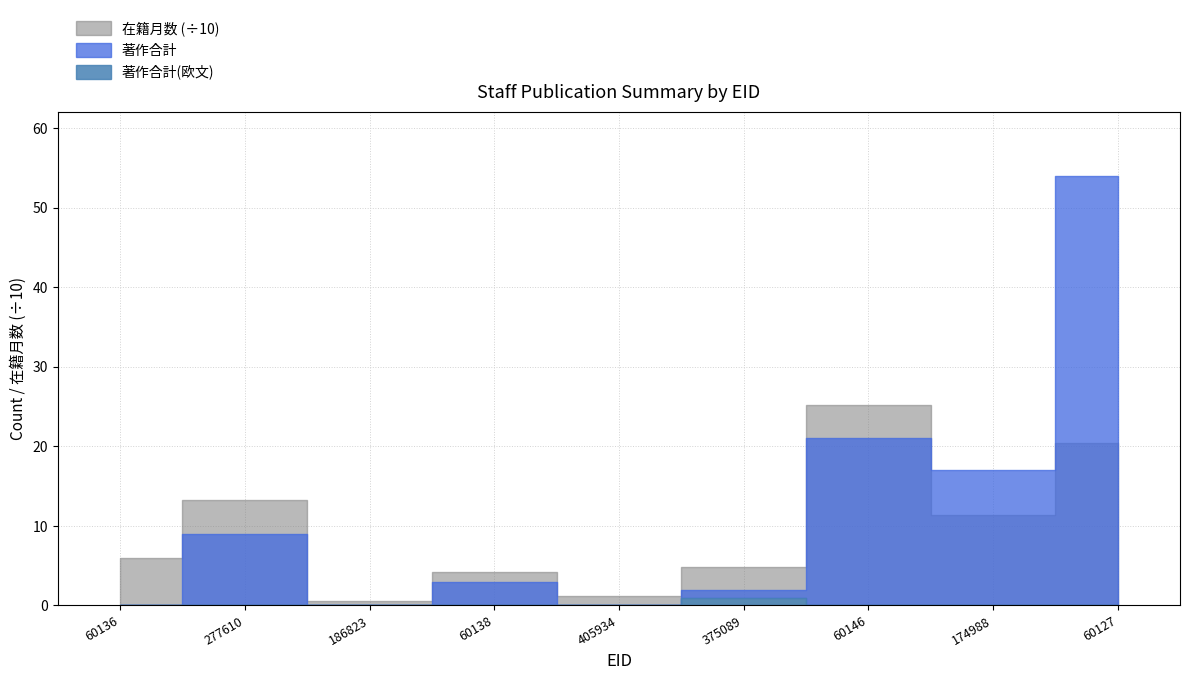

What is the average value of the 著作合計 series?

12